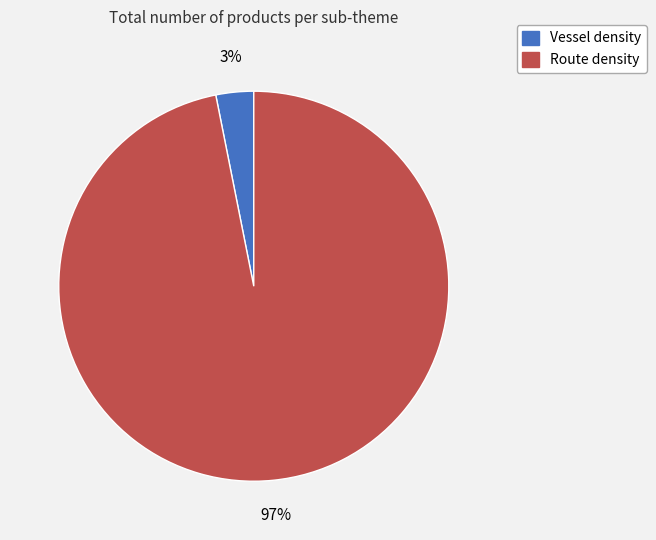

Combined, do Vessel density and Route density account for over 50%?

Yes